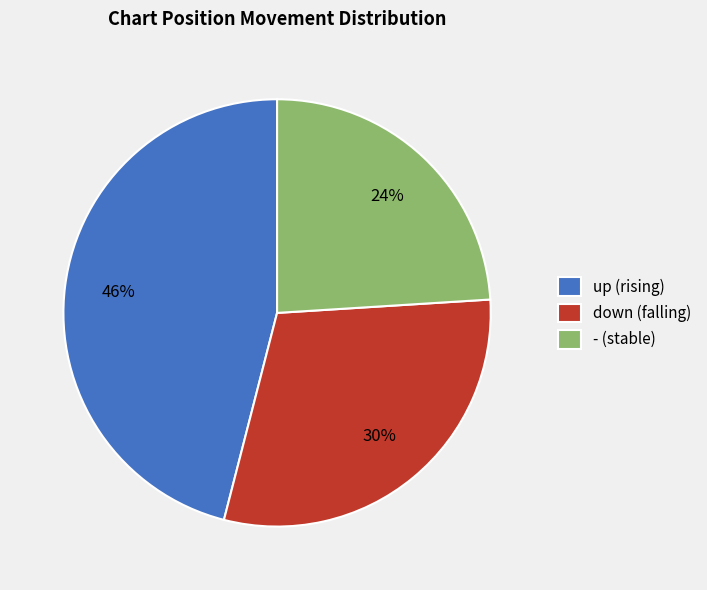

Which slice is the largest?

up